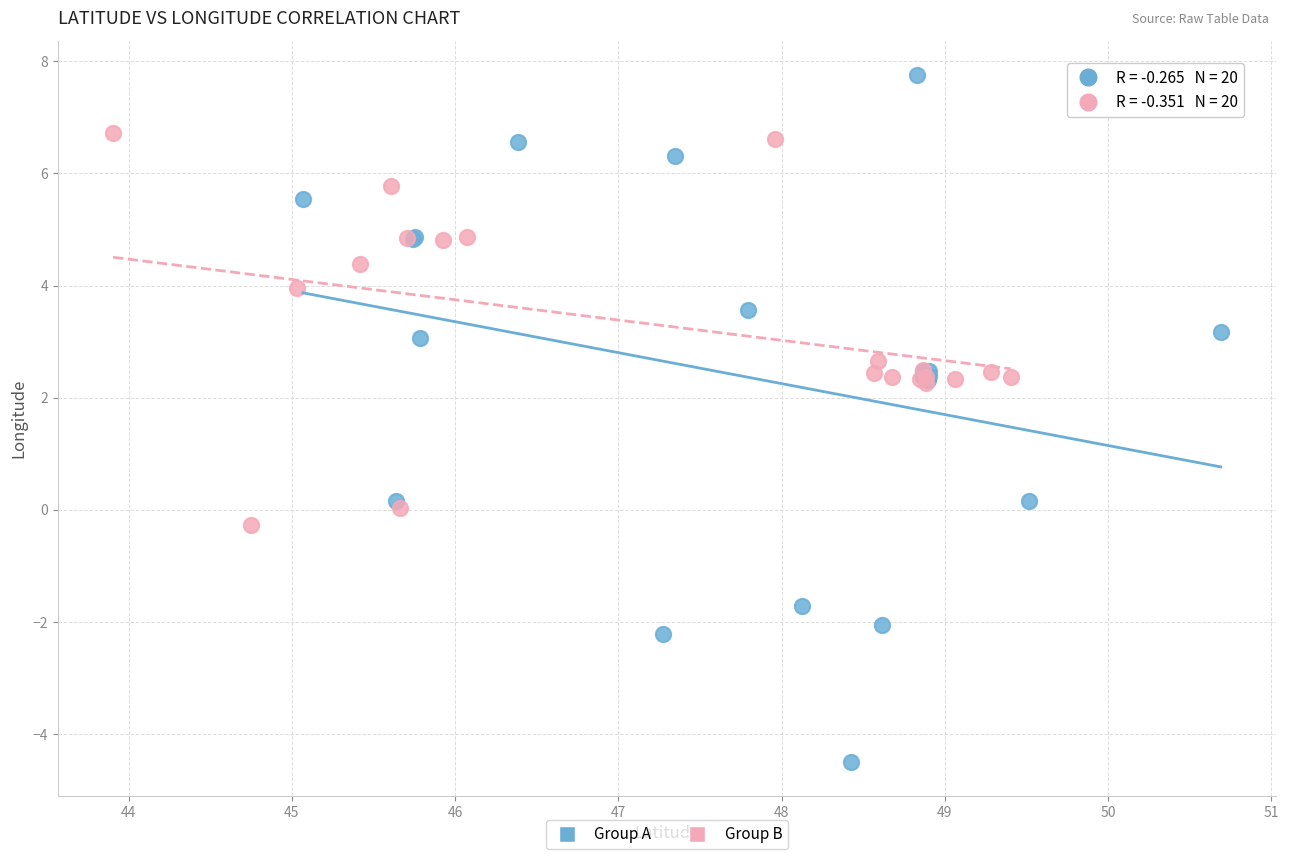

Which series has the largest Y range (max minus min)?

Group A